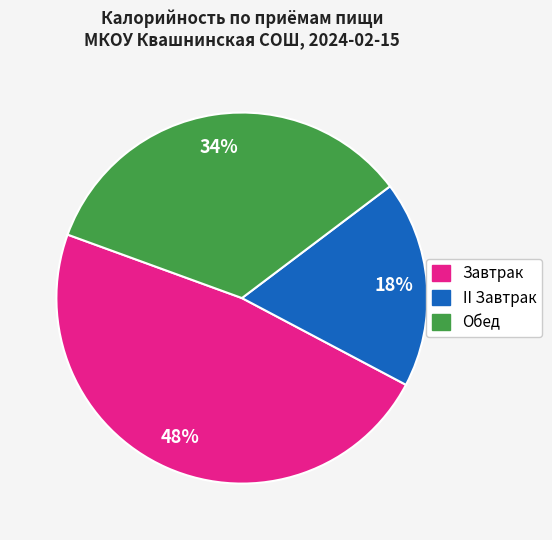

Is there a majority slice in this chart?

No